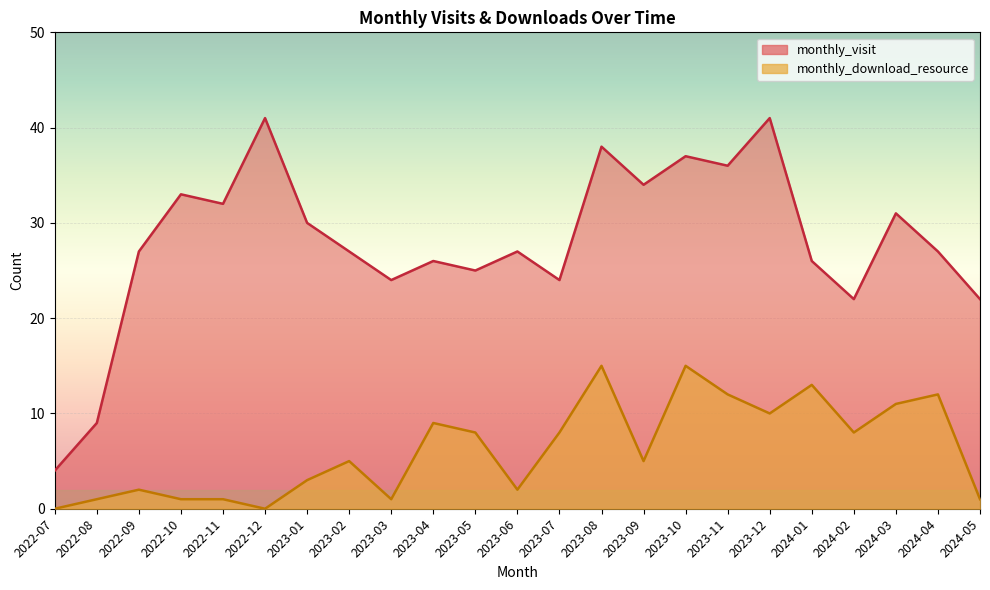

Rank the series by their maximum value, from highest to lowest.

monthly_visit, monthly_download_resource